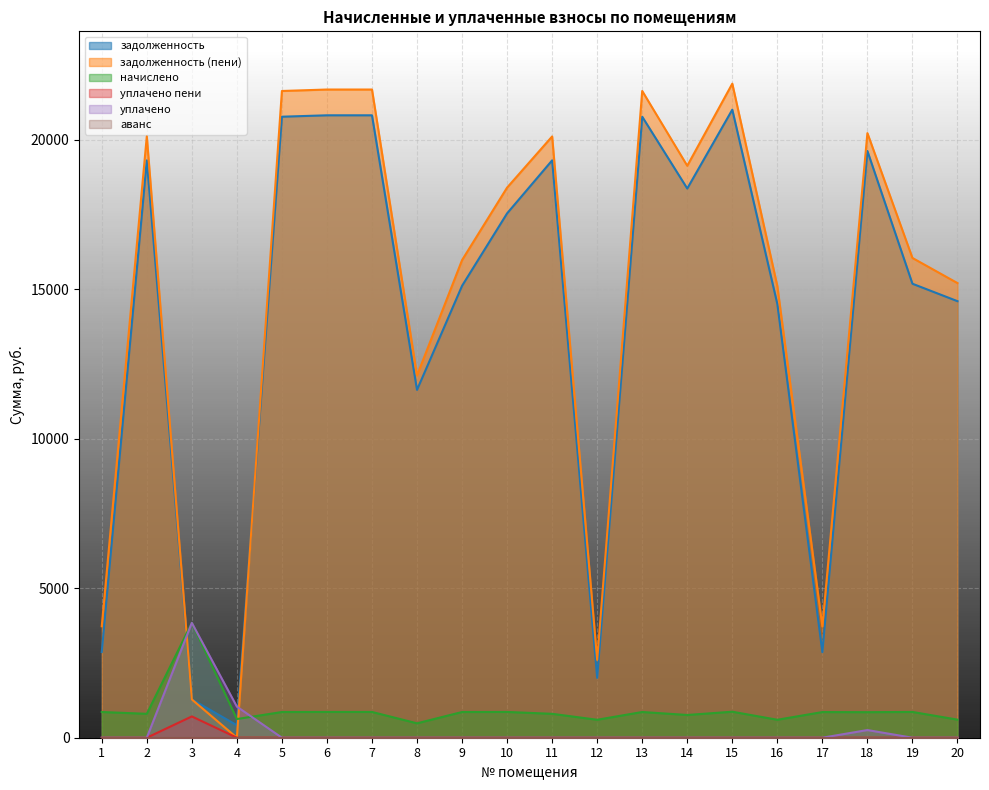

What is the sum of all начислено values?

18581.0